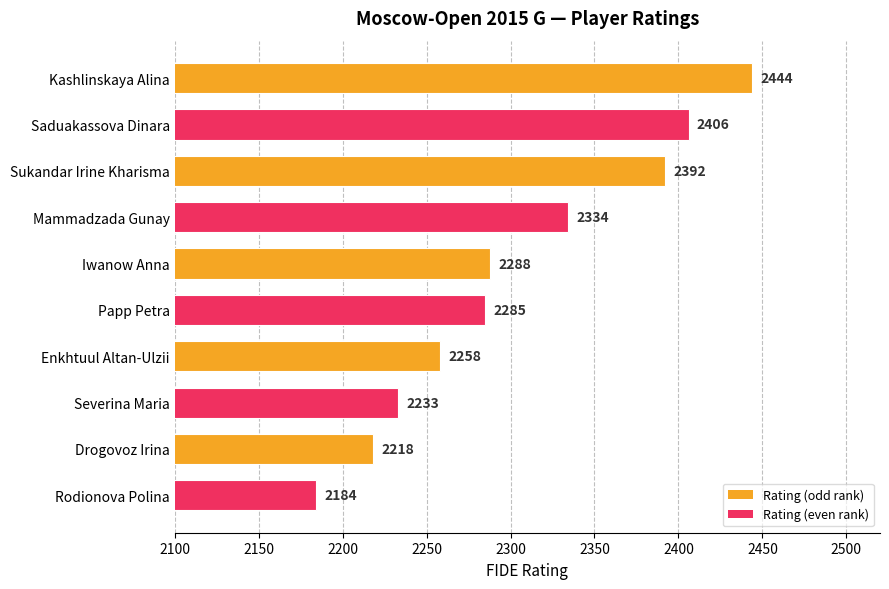

Reading top to bottom, extract all data points from this chart.

Kashlinskaya Alina=2444	Saduakassova Dinara=2406	Sukandar Irine Kharisma=2392	Mammadzada Gunay=2334	Iwanow Anna=2288	Papp Petra=2285	Enkhtuul Altan-Ulzii=2258	Severina Maria=2233	Drogovoz Irina=2218	Rodionova Polina=2184